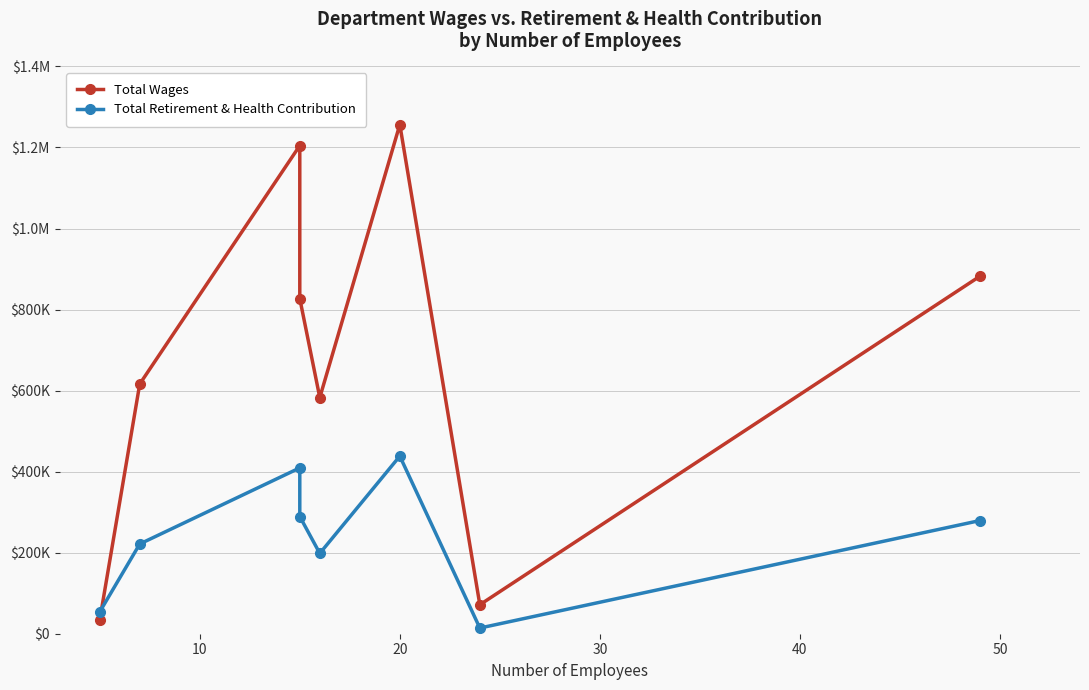

Count the number of categories in the chart.

8